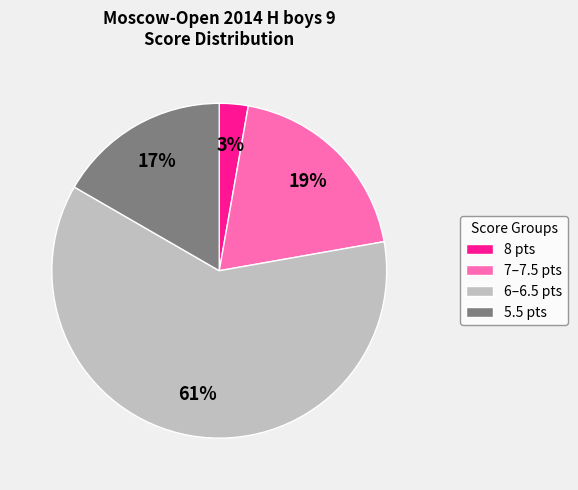

Rank the categories by value from highest to lowest.

6–6.5 pts, 7–7.5 pts, 5.5 pts, 8 pts